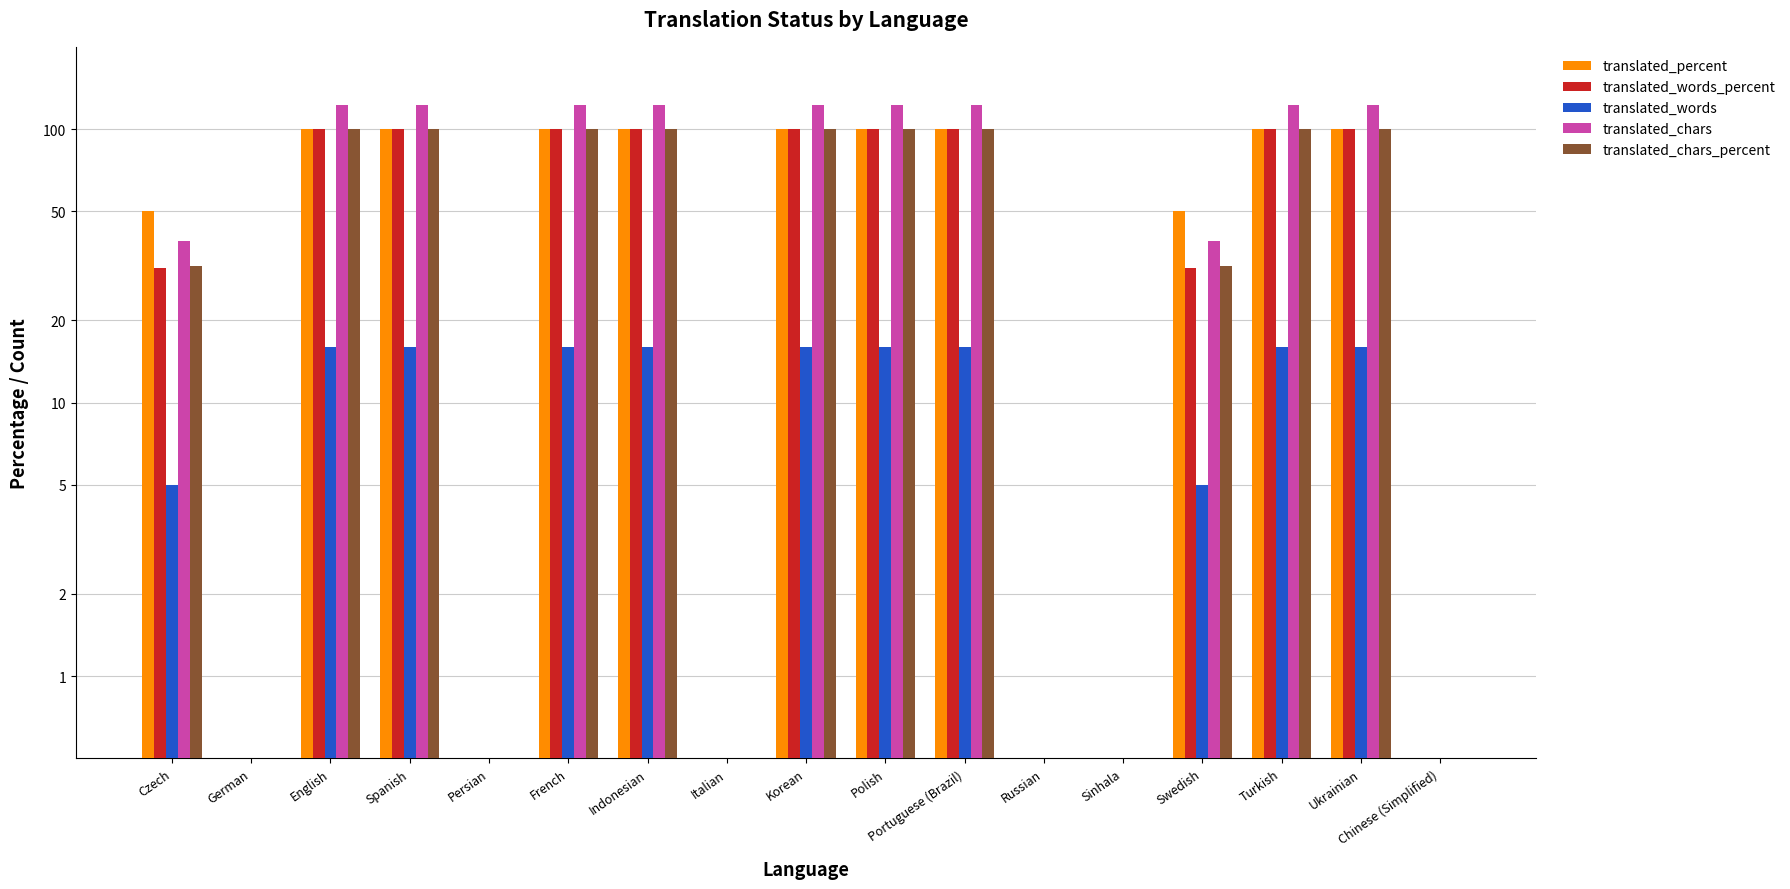

The value of translated_words at Spanish is 24.2. True or false?

False